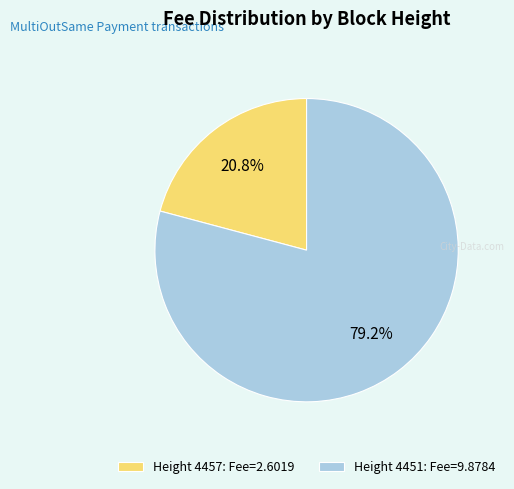

Which has a higher value, Height 4457: Fee=2.6019 or Height 4451: Fee=9.8784?

Height 4451: Fee=9.8784